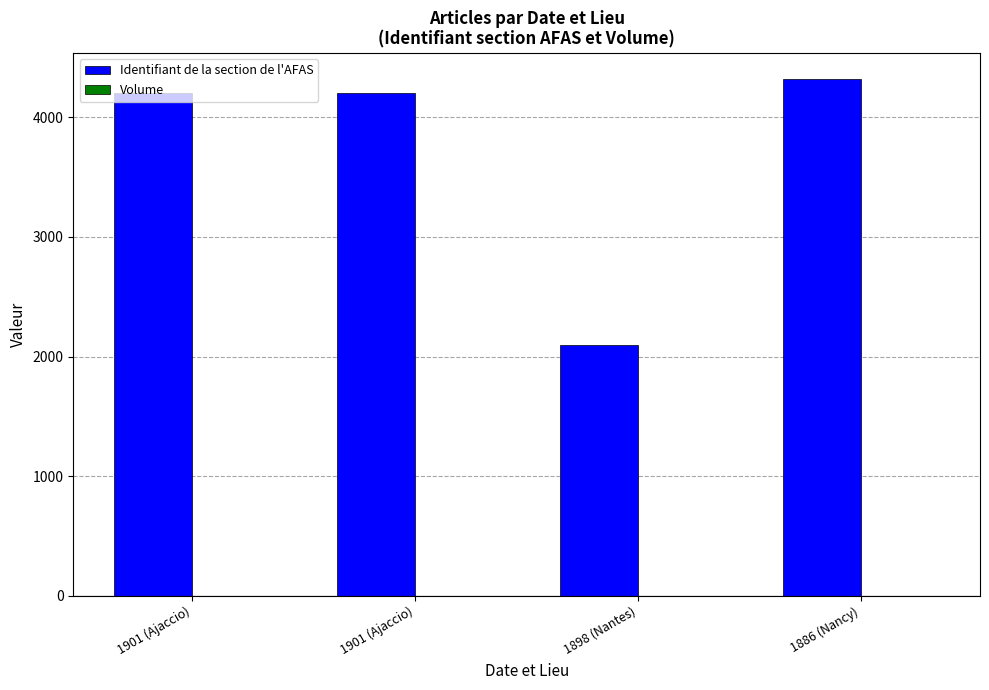

Which series has the largest total across all categories?

Identifiant de la section de l'AFAS